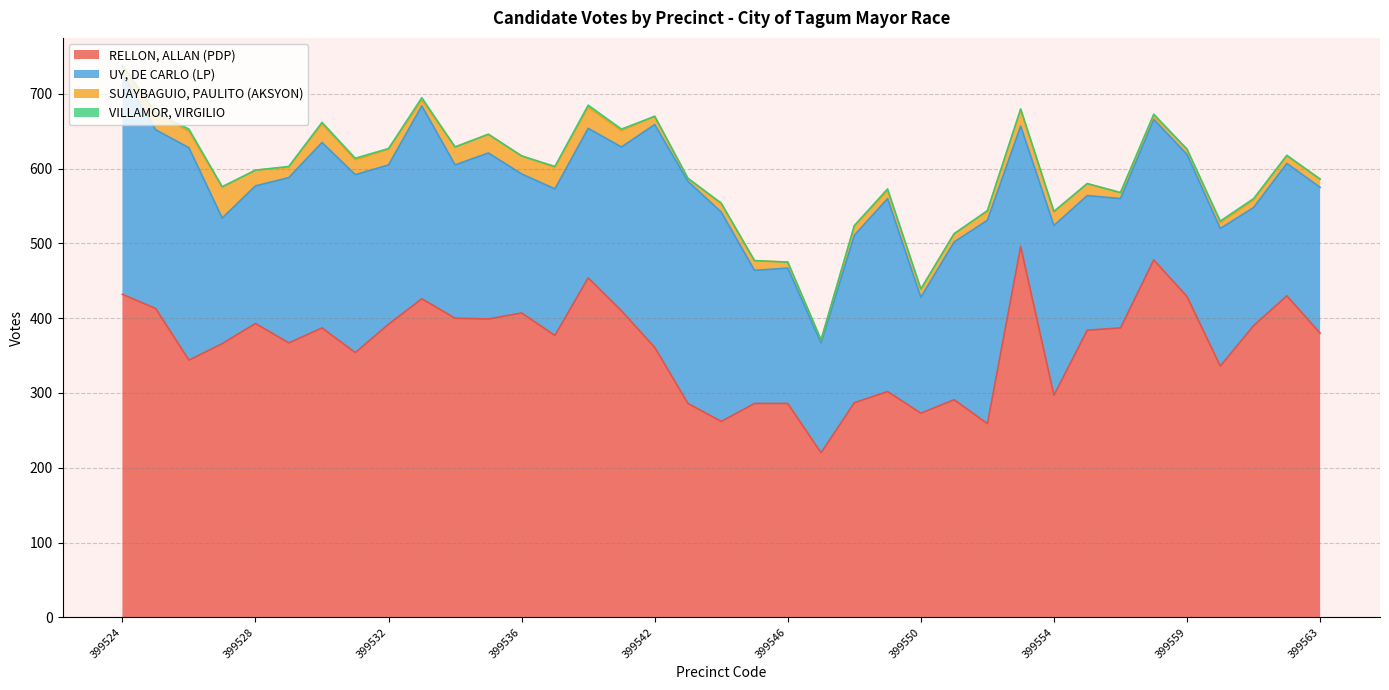

Which series has the largest total across all categories?

RELLON, ALLAN (PDP)